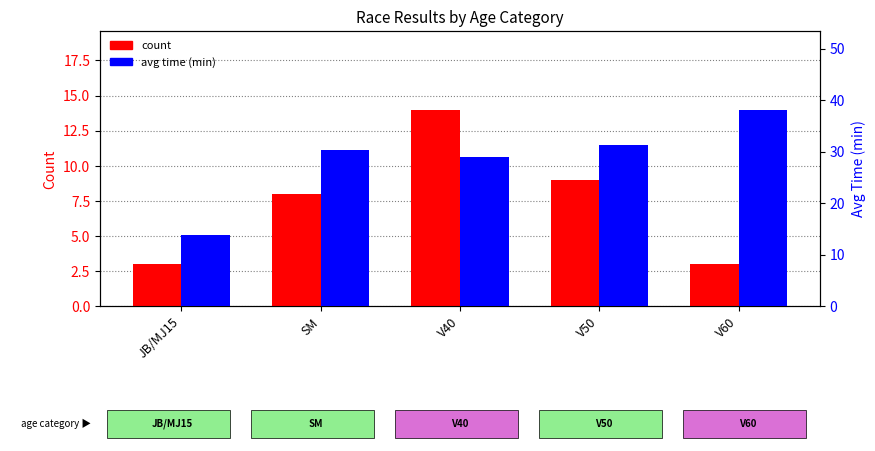

True or false: avg time (min) has a value of 13.7 at JB/MJ15.

True